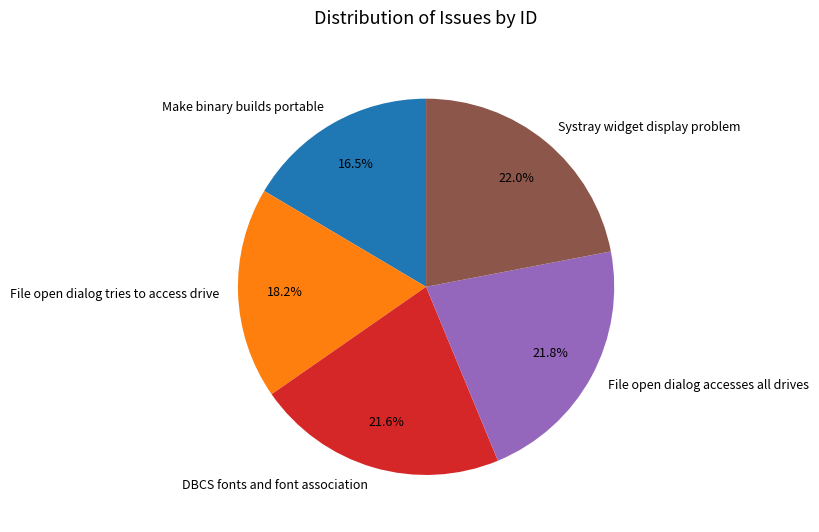

What is the ratio of the value at File open dialog tries to access drive to the value at Make binary builds portable?

1.1